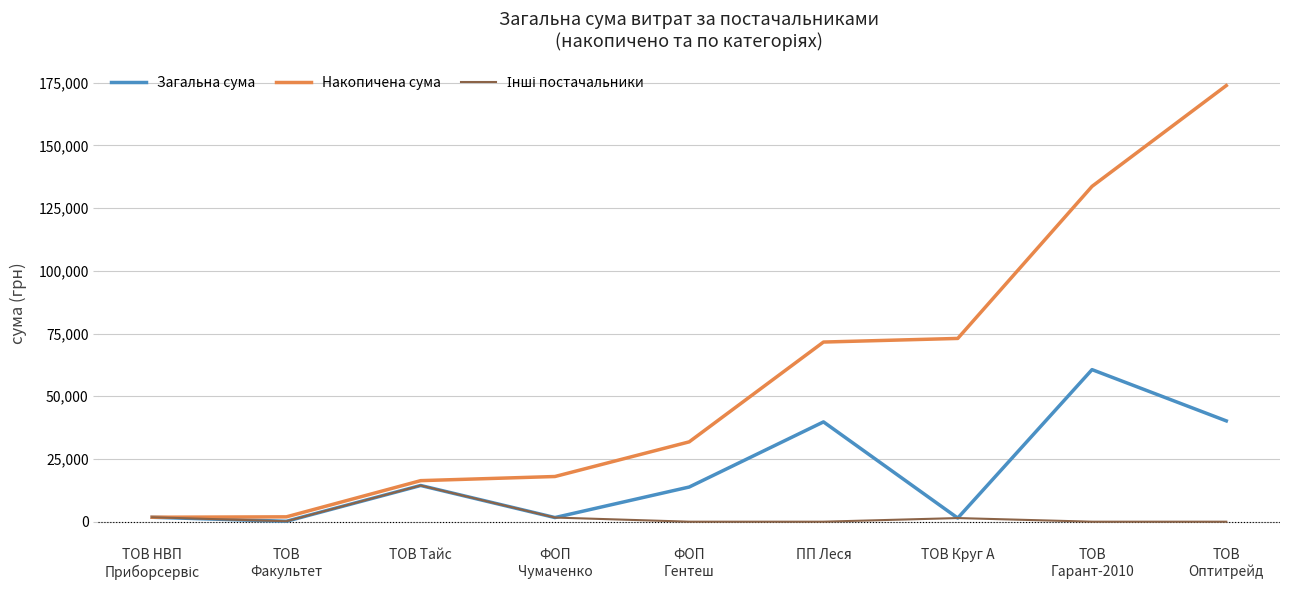

Where is Накопичена сума nearest to the value 87824?

ТОВ Круг А